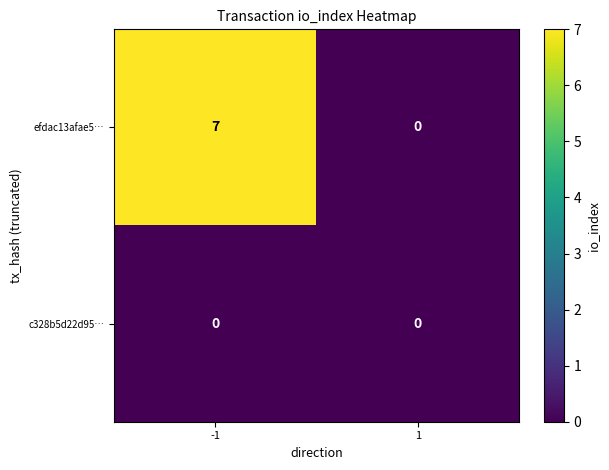

Between -1 and 1, which series saw the biggest shift?

efdac13afae5…